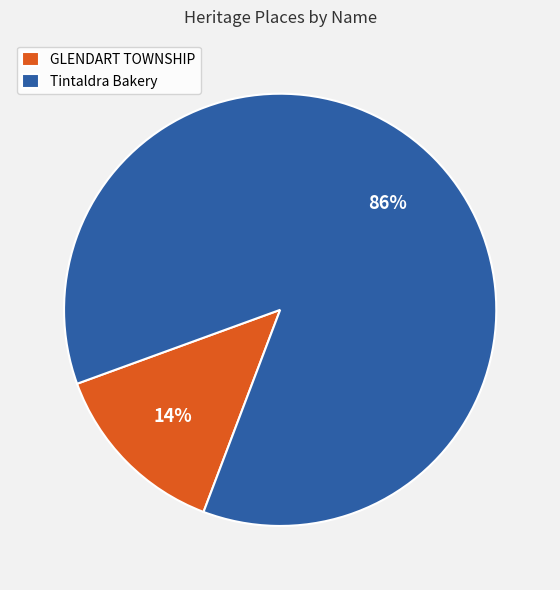

How many segments does this pie chart have?

2